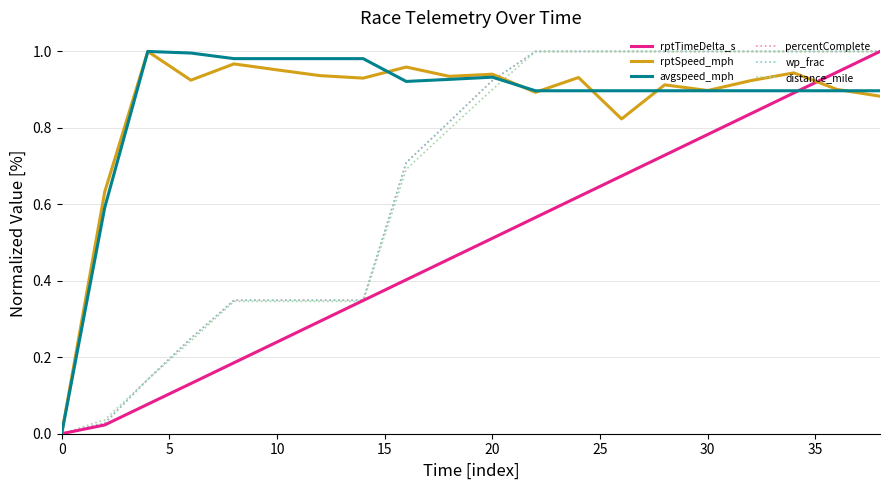

Which series has the largest total across all categories?

avgspeed_mph